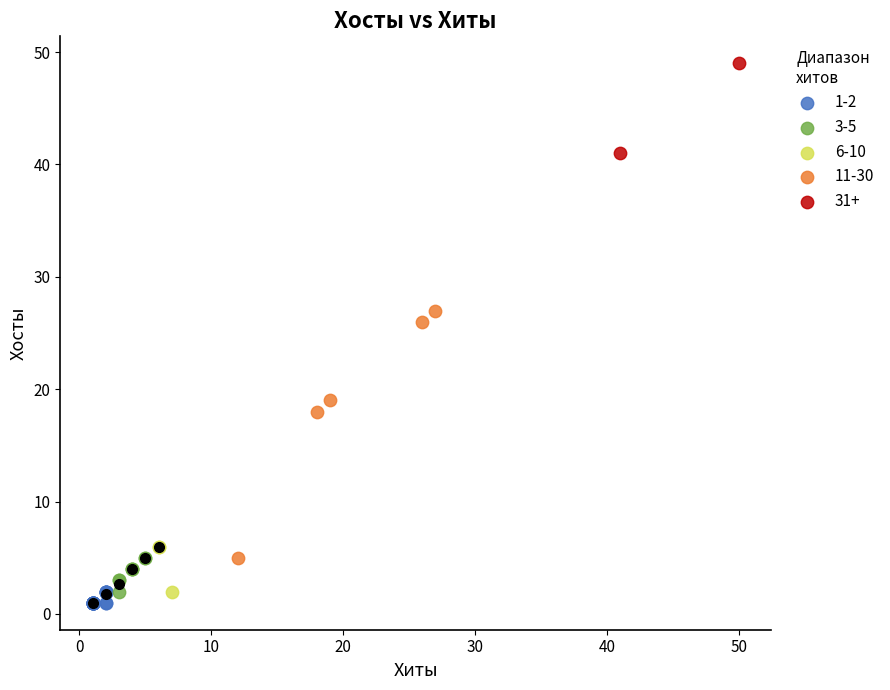

What are all the series names shown in the legend?

1-2, 3-5, 6-10, 11-30, 31+